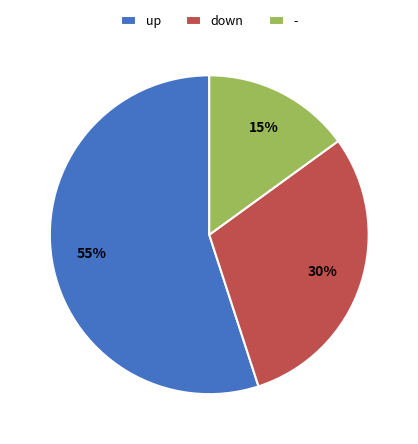

Which slice represents more than half of the pie?

up